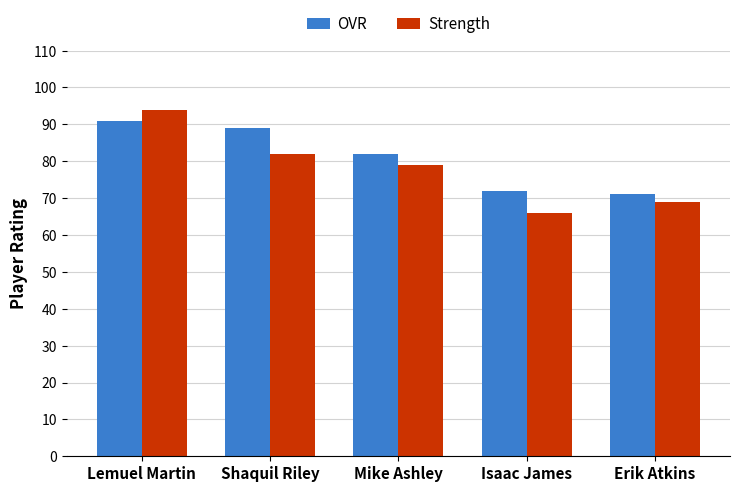

What is the spread (max minus min) of values at Mike Ashley?

3